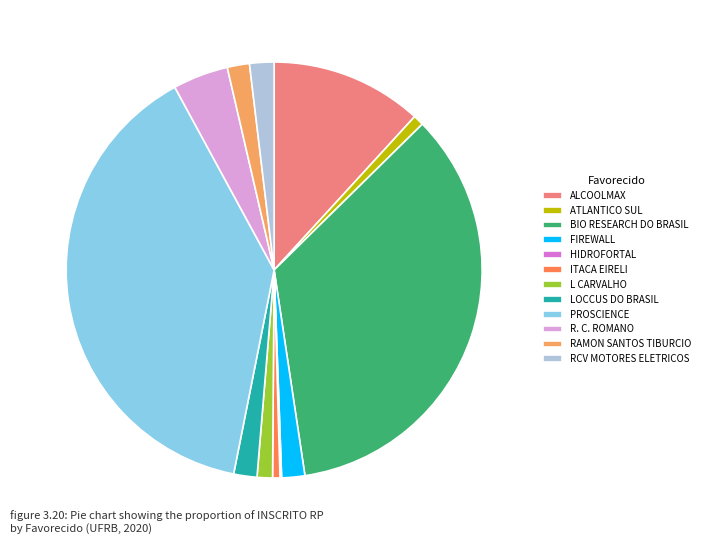

Is it true that LOCCUS DO BRASIL is 2% of the pie?

True